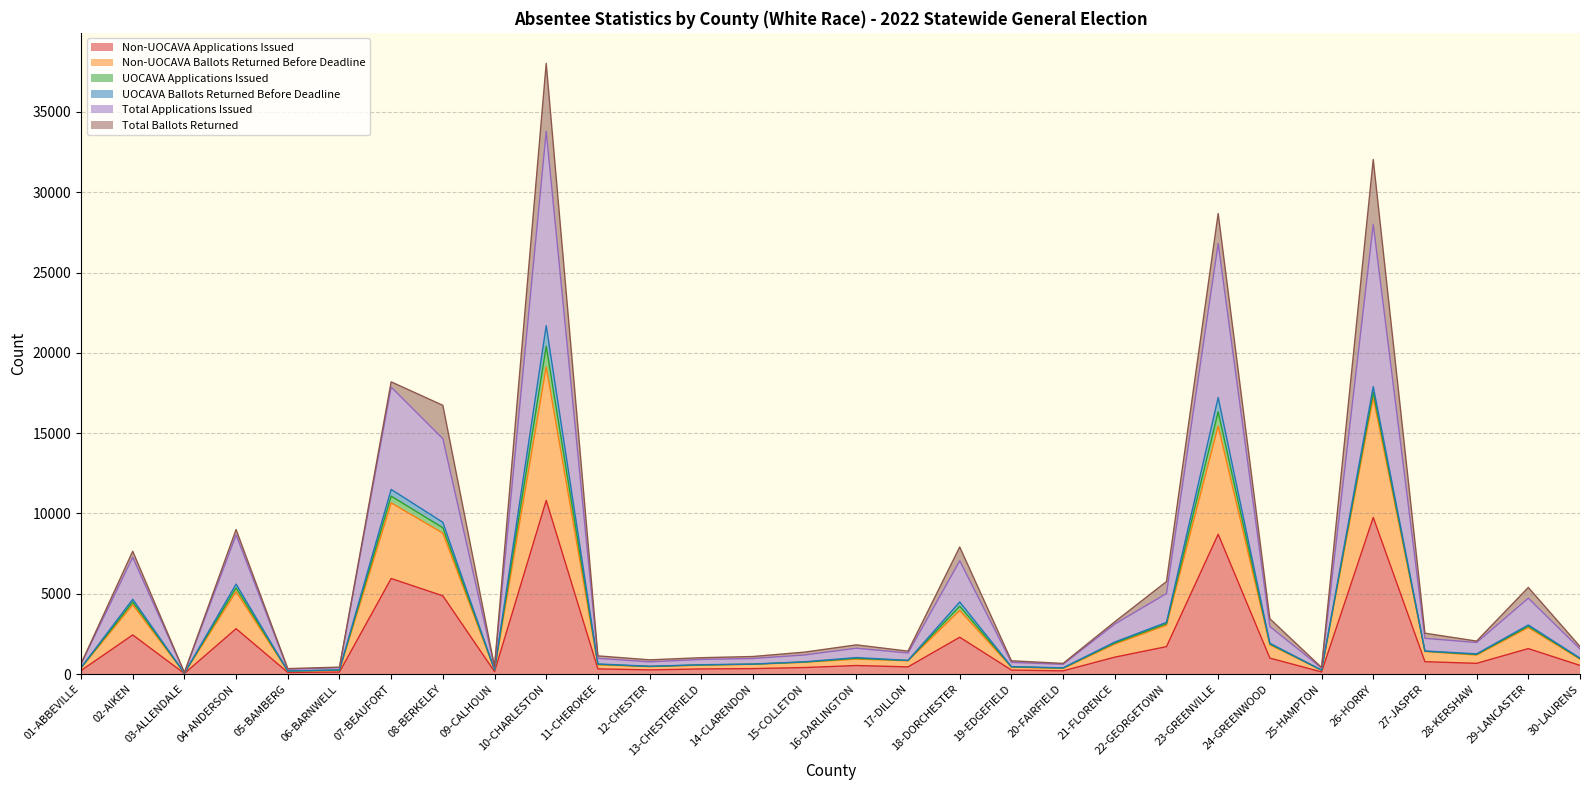

Which category has the highest value in the Total Applications Issued series?

10-CHARLESTON